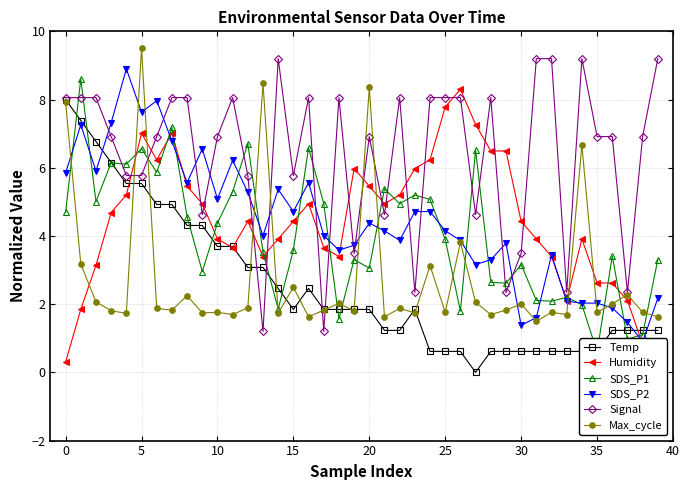

What is the highest value of the Max_cycle series?

9.5